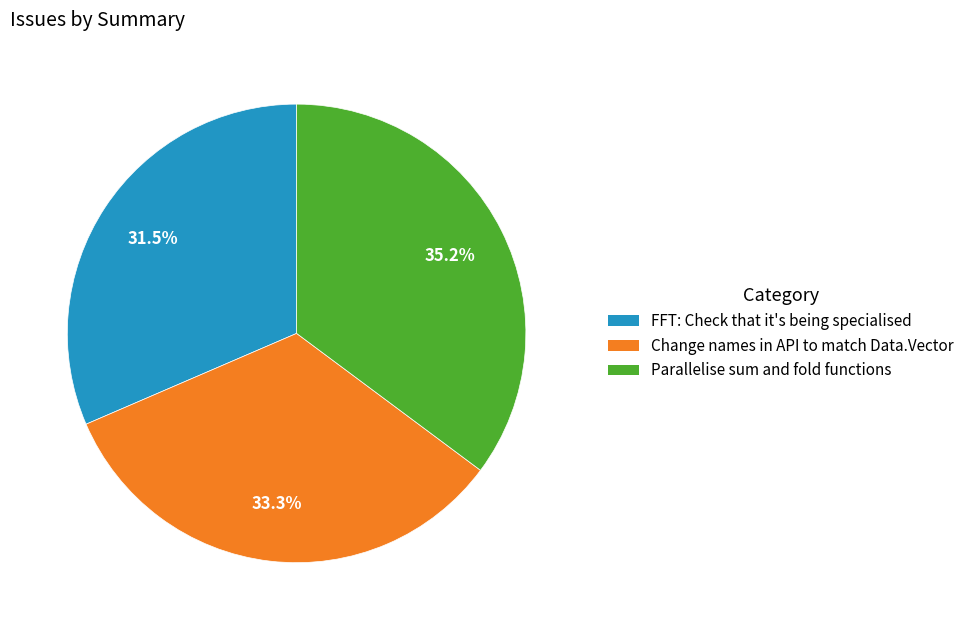

Is FFT: Check that it's being specialised the majority of the pie?

No